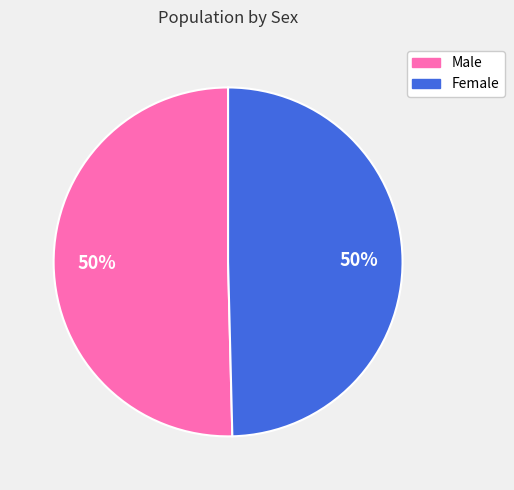

The Female slice represents 50% of the pie. True or false?

True